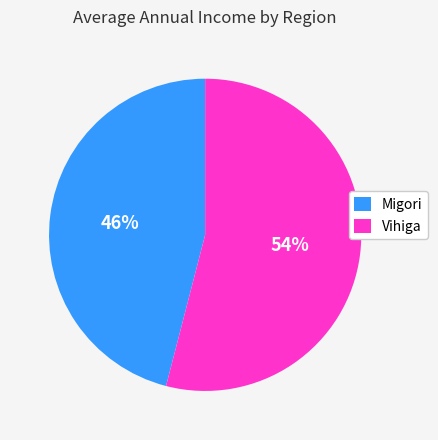

Combined, do Migori and Vihiga account for over 50%?

Yes